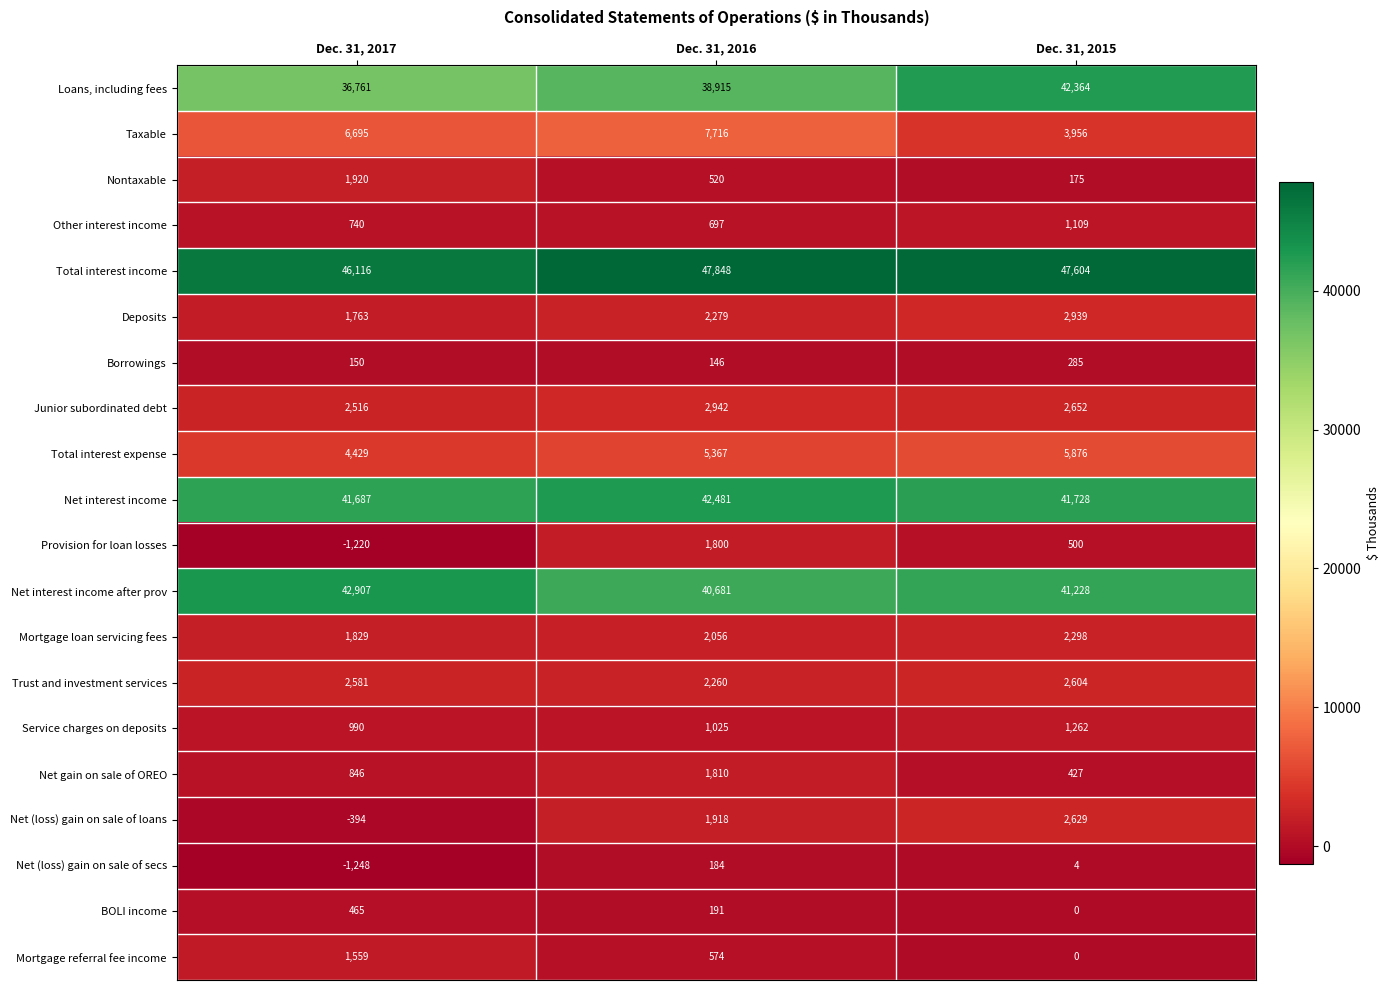

Which label corresponds to the smallest value in the chart?

Dec. 31, 2017